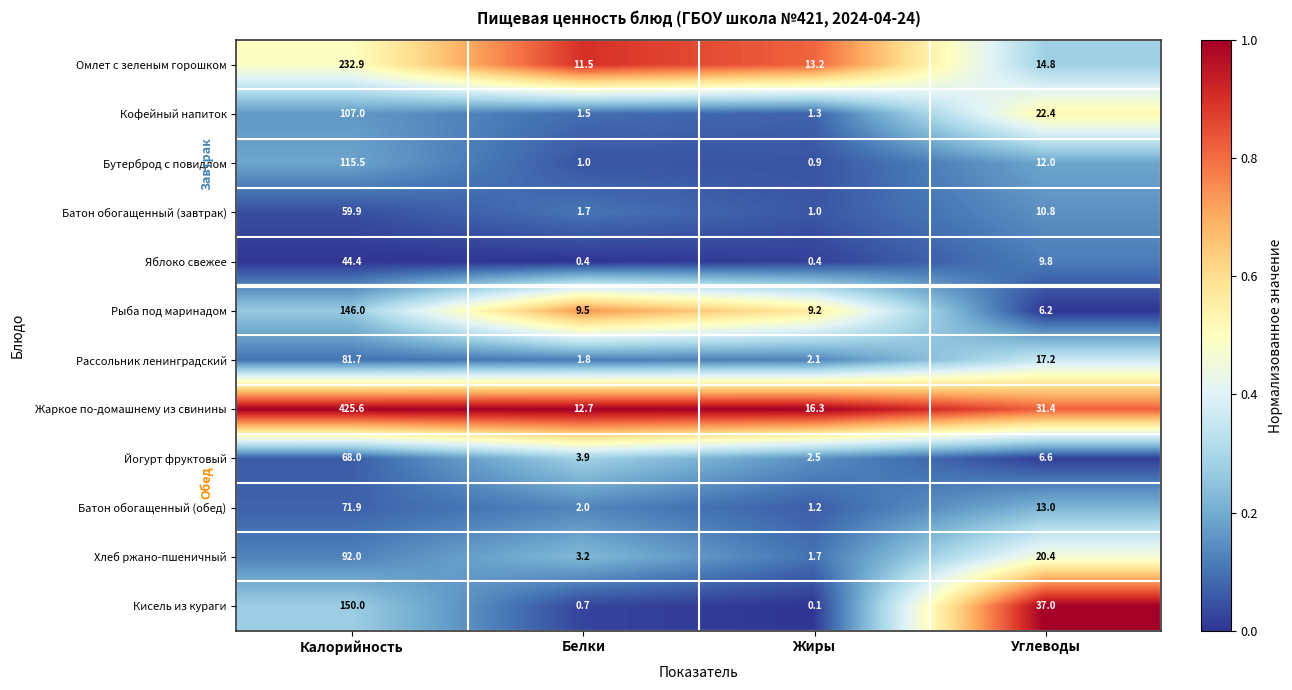

Which series has the largest total across all categories?

Жаркое по-домашнему из свинины